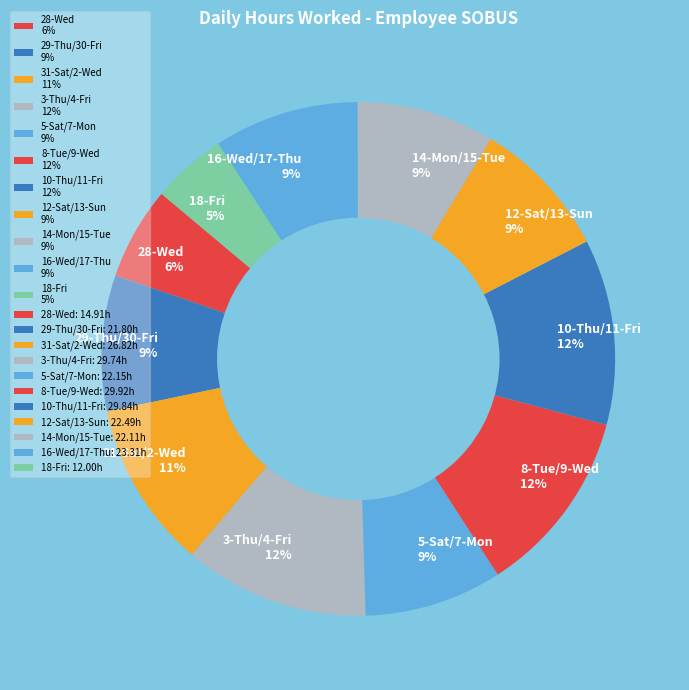

What is the smallest slice in the pie chart?

18-Fri 5%